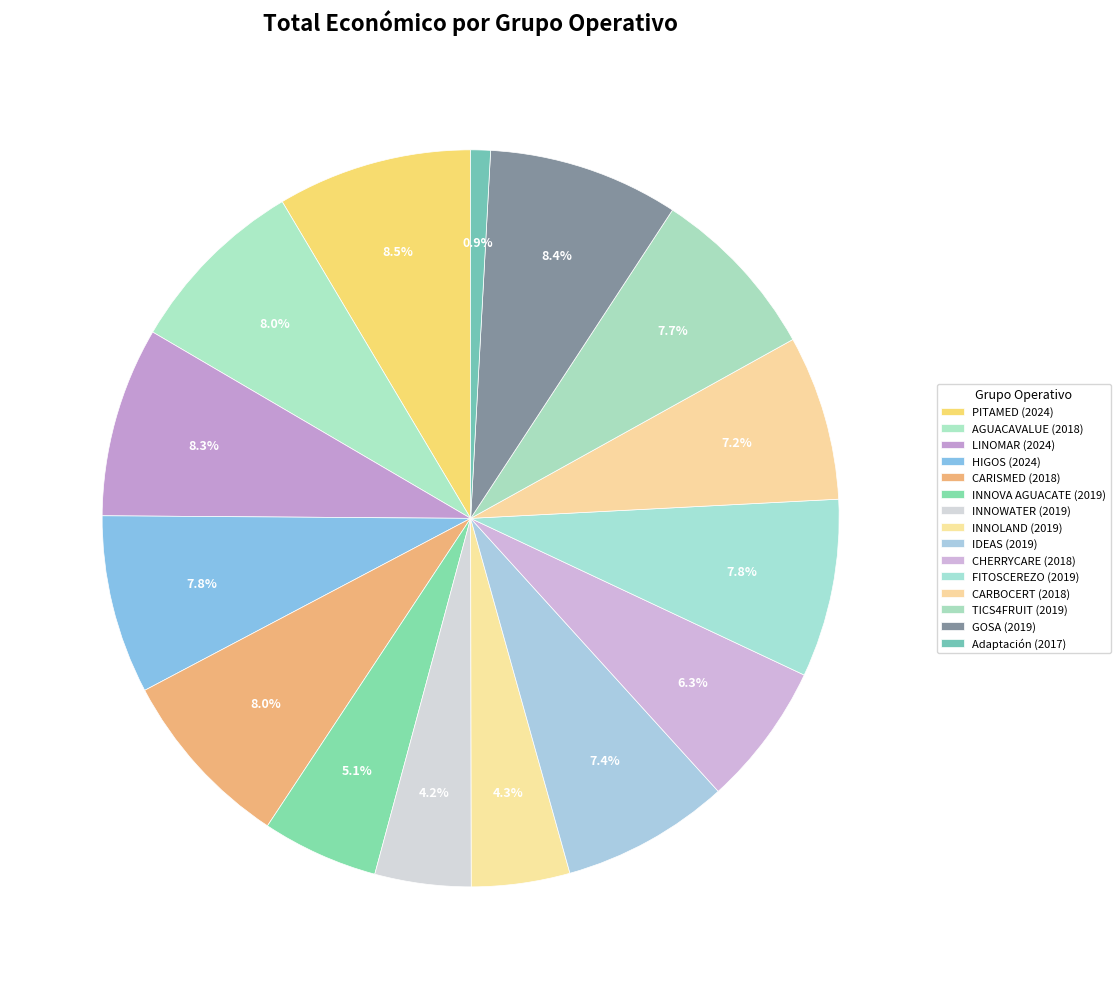

Is it true that CARISMED (2018) is 8% of the pie?

True